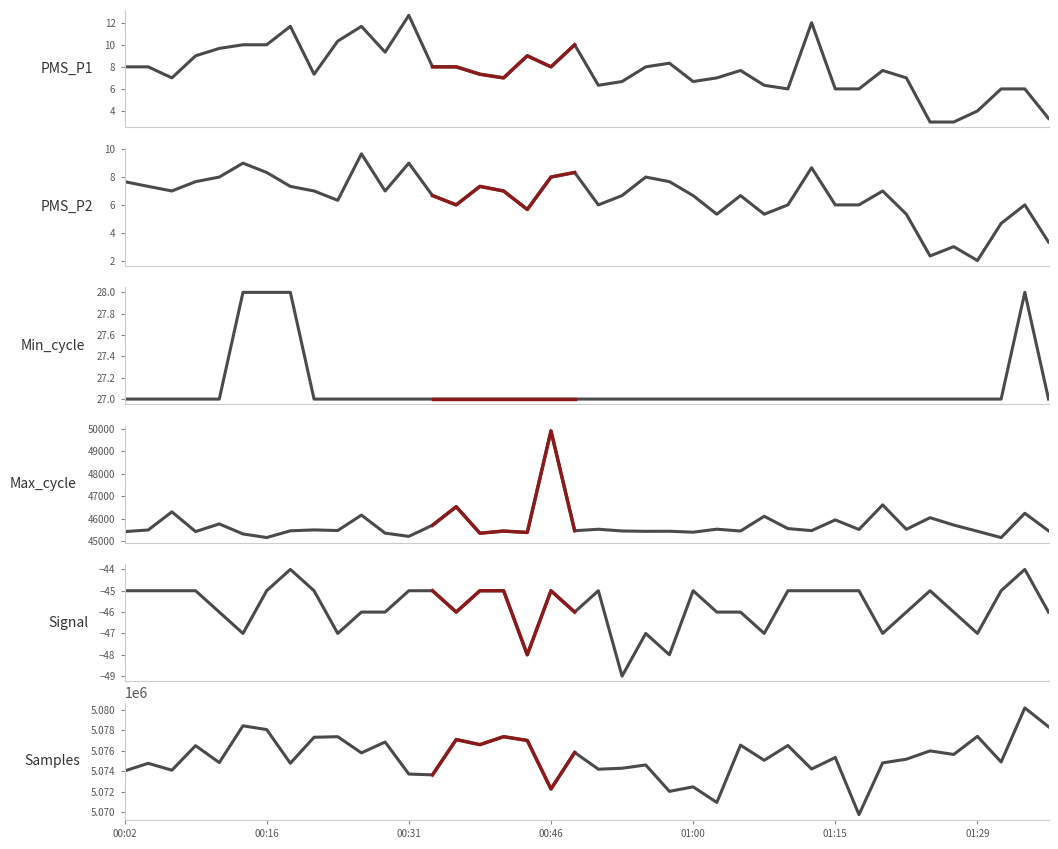

True or false: PMS_P2 and Samples intersect in this chart.

False